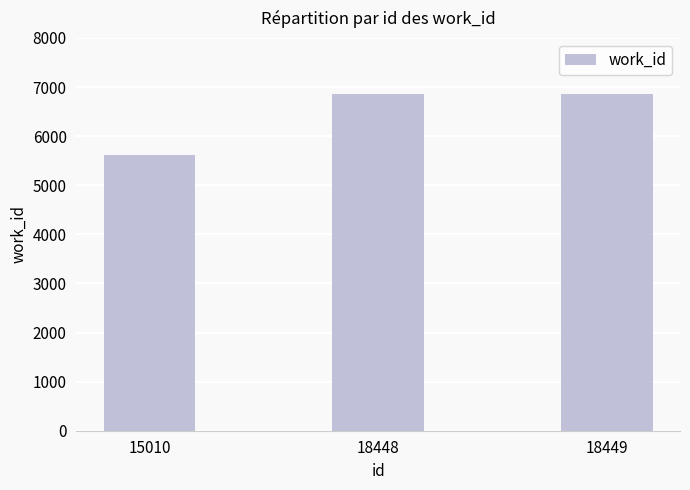

What is the difference between the values at 15010 and 18449?

1244